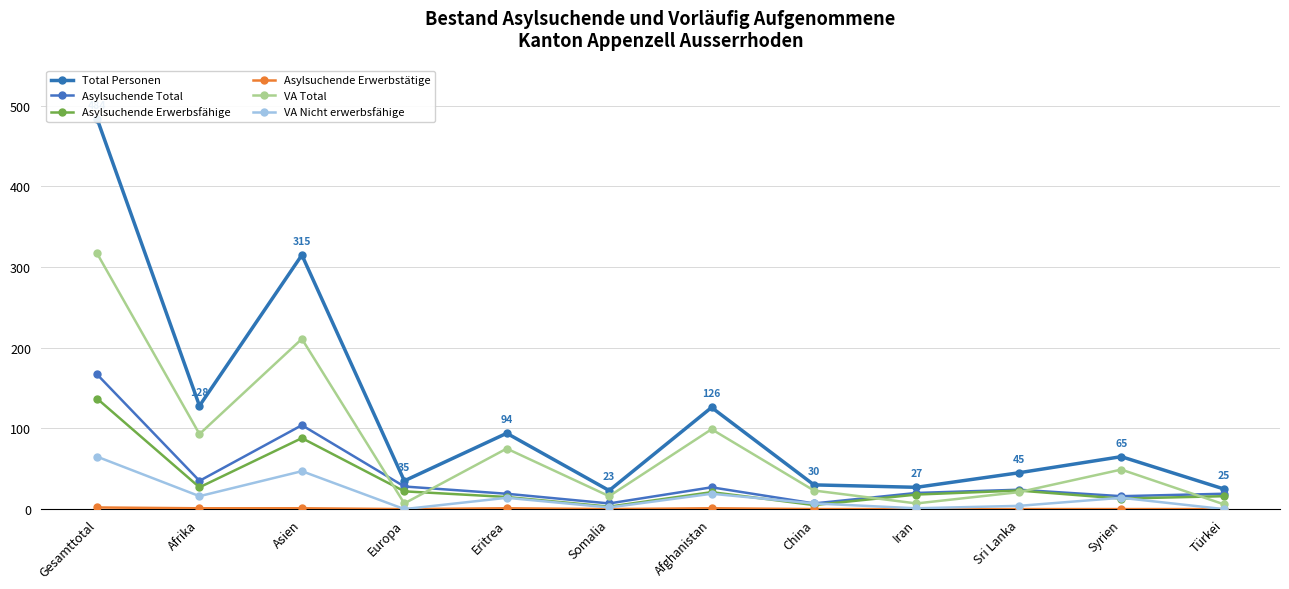

At which label is Asylsuchende Total closest to 87?

Asien